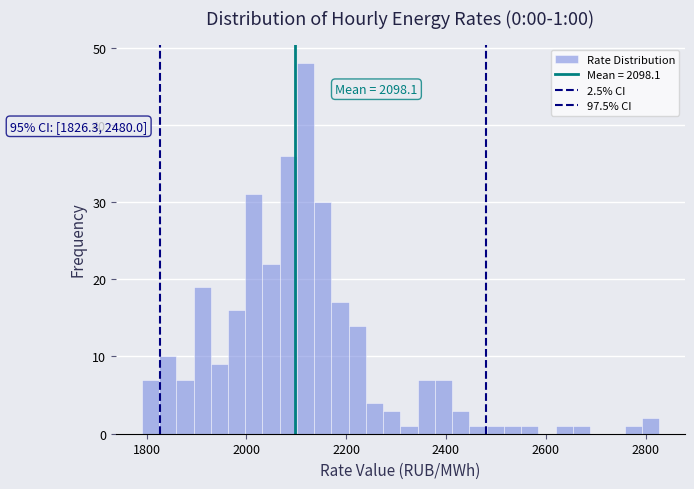

Around what value on the x-axis is the tallest bar? Give the approximate position of its centre, as read against the axis.

2120